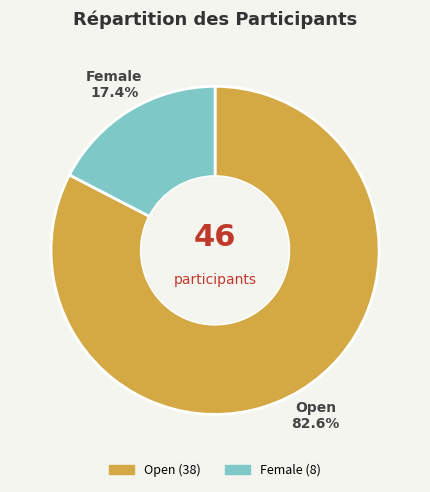

Is it true that Open is 83% of the pie?

True